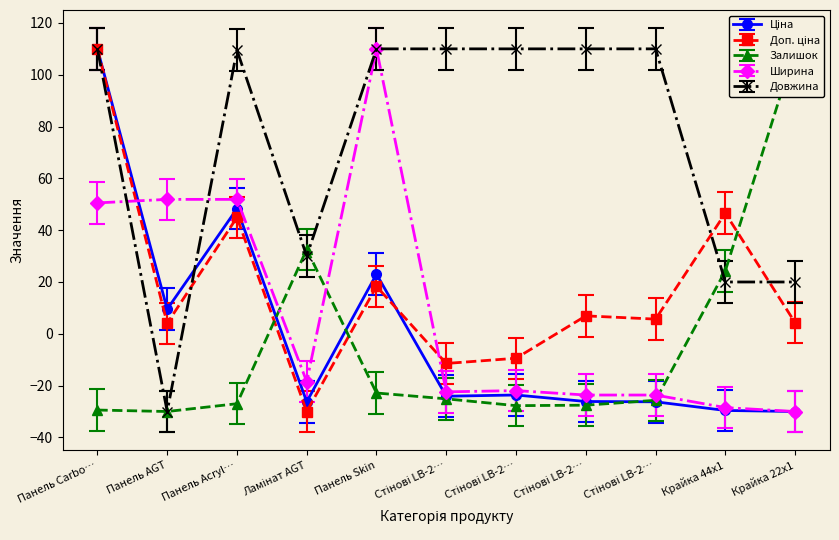

What is the difference between the highest and lowest values at Панель Acryl…?

136.5